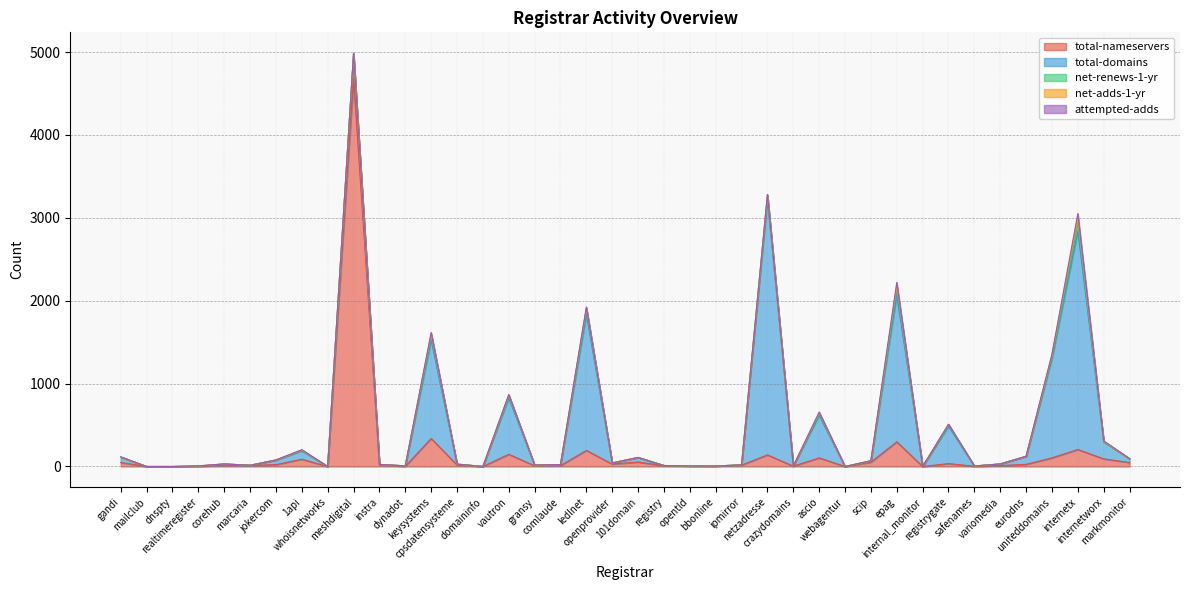

Reading left to right, extract all data points from this chart.

total-nameservers: gandi=48	mailclub=0	dnspty=0	realtimeregister=2	corehub=16	marcaria=12	jokercom=22	1api=88	whoisnetworks=0	meshdigital=4677	instra=20	dynadot=2	keysystems=338	cpsdatensysteme=18	domaininfo=0	vautron=147	gransy=9	comlaude=10	ledlnet=194	openprovider=29	101domain=54	registry=8	opentld=6	bbonline=5	ipmirror=16	netzadresse=140	crazydomains=4	ascio=104	webagentur=0	scip=52	epag=298	internal_monitor=0	registrygate=35	safenames=3	variomedia=11	eurodns=26	uniteddomains=104	internetx=205	internetworx=92	markmonitor=48
total-domains: gandi=66	mailclub=0	dnspty=0	realtimeregister=3	corehub=14	marcaria=3	jokercom=55	1api=101	whoisnetworks=0	meshdigital=292	instra=5	dynadot=6	keysystems=1188	cpsdatensysteme=11	domaininfo=0	vautron=681	gransy=7	comlaude=13	ledlnet=1641	openprovider=14	101domain=55	registry=4	opentld=1	bbonline=1	ipmirror=4	netzadresse=3081	crazydomains=2	ascio=513	webagentur=0	scip=15	epag=1772	internal_monitor=0	registrygate=452	safenames=3	variomedia=20	eurodns=97	uniteddomains=1202	internetx=2638	internetworx=205	markmonitor=46
net-renews-1-yr: gandi=1	mailclub=0	dnspty=0	realtimeregister=0	corehub=1	marcaria=0	jokercom=2	1api=7	whoisnetworks=0	meshdigital=5	instra=0	dynadot=0	keysystems=62	cpsdatensysteme=0	domaininfo=0	vautron=31	gransy=0	comlaude=0	ledlnet=67	openprovider=0	101domain=0	registry=0	opentld=0	bbonline=0	ipmirror=0	netzadresse=52	crazydomains=0	ascio=22	webagentur=0	scip=0	epag=89	internal_monitor=0	registrygate=19	safenames=0	variomedia=0	eurodns=0	uniteddomains=28	internetx=105	internetworx=2	markmonitor=0
net-adds-1-yr: gandi=1	mailclub=0	dnspty=0	realtimeregister=2	corehub=0	marcaria=0	jokercom=0	1api=3	whoisnetworks=0	meshdigital=7	instra=0	dynadot=0	keysystems=10	cpsdatensysteme=0	domaininfo=0	vautron=2	gransy=1	comlaude=0	ledlnet=9	openprovider=0	101domain=0	registry=0	opentld=0	bbonline=0	ipmirror=0	netzadresse=3	crazydomains=0	ascio=10	webagentur=0	scip=2	epag=24	internal_monitor=0	registrygate=2	safenames=0	variomedia=0	eurodns=0	uniteddomains=11	internetx=47	internetworx=4	markmonitor=0
attempted-adds: gandi=1	mailclub=0	dnspty=0	realtimeregister=1	corehub=0	marcaria=0	jokercom=0	1api=4	whoisnetworks=0	meshdigital=7	instra=0	dynadot=0	keysystems=19	cpsdatensysteme=0	domaininfo=0	vautron=8	gransy=1	comlaude=0	ledlnet=13	openprovider=0	101domain=0	registry=0	opentld=0	bbonline=0	ipmirror=0	netzadresse=6	crazydomains=0	ascio=8	webagentur=0	scip=2	epag=38	internal_monitor=0	registrygate=2	safenames=0	variomedia=0	eurodns=0	uniteddomains=12	internetx=56	internetworx=6	markmonitor=0